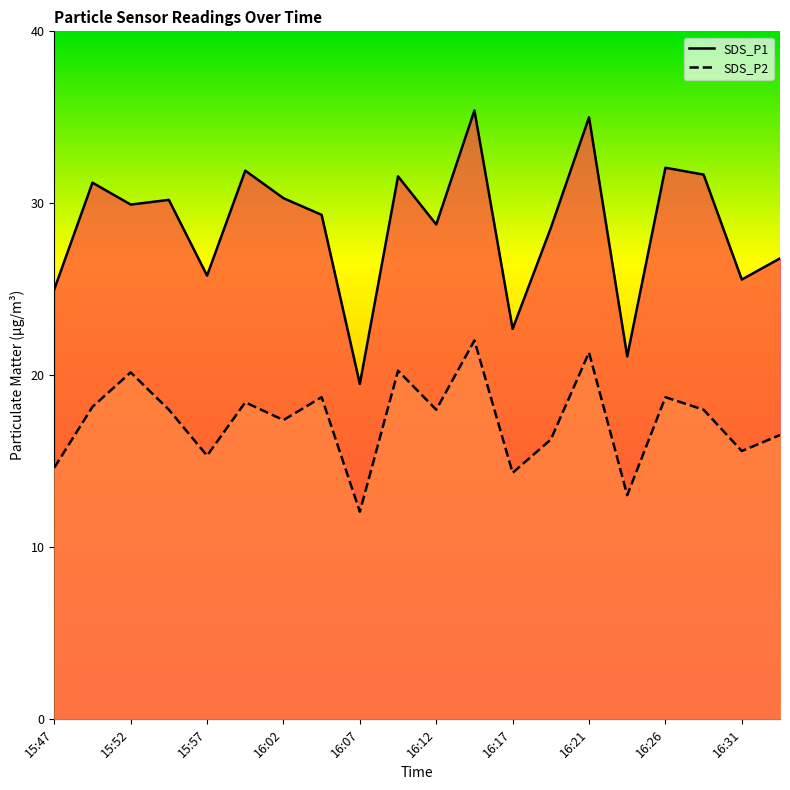

What are all the series names shown in the legend?

SDS_P1, SDS_P2